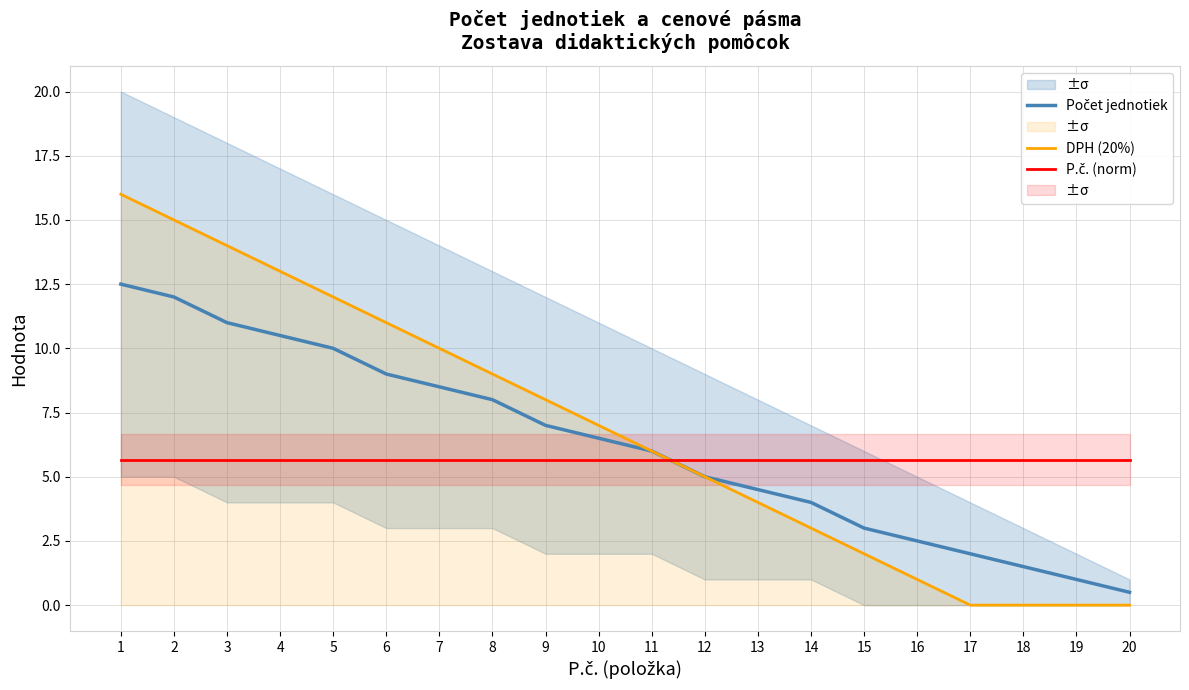

List the series in order of their overall mean, highest first.

DPH (20%), Počet jednotiek, P.č. (norm)